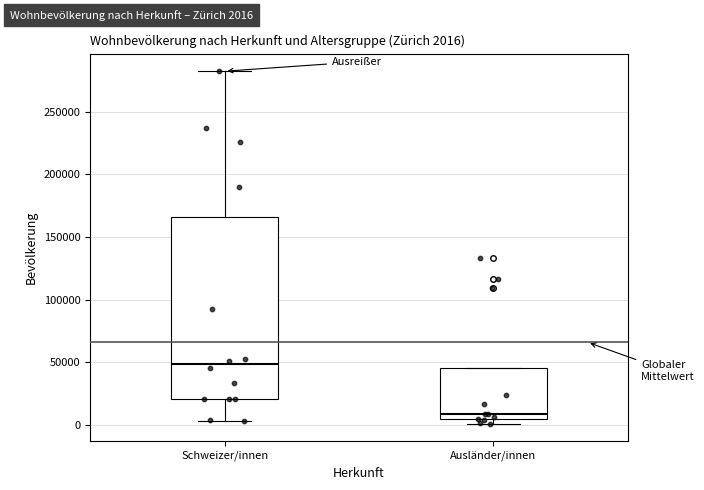

Which box has the lowest median line?

Ausländer/innen